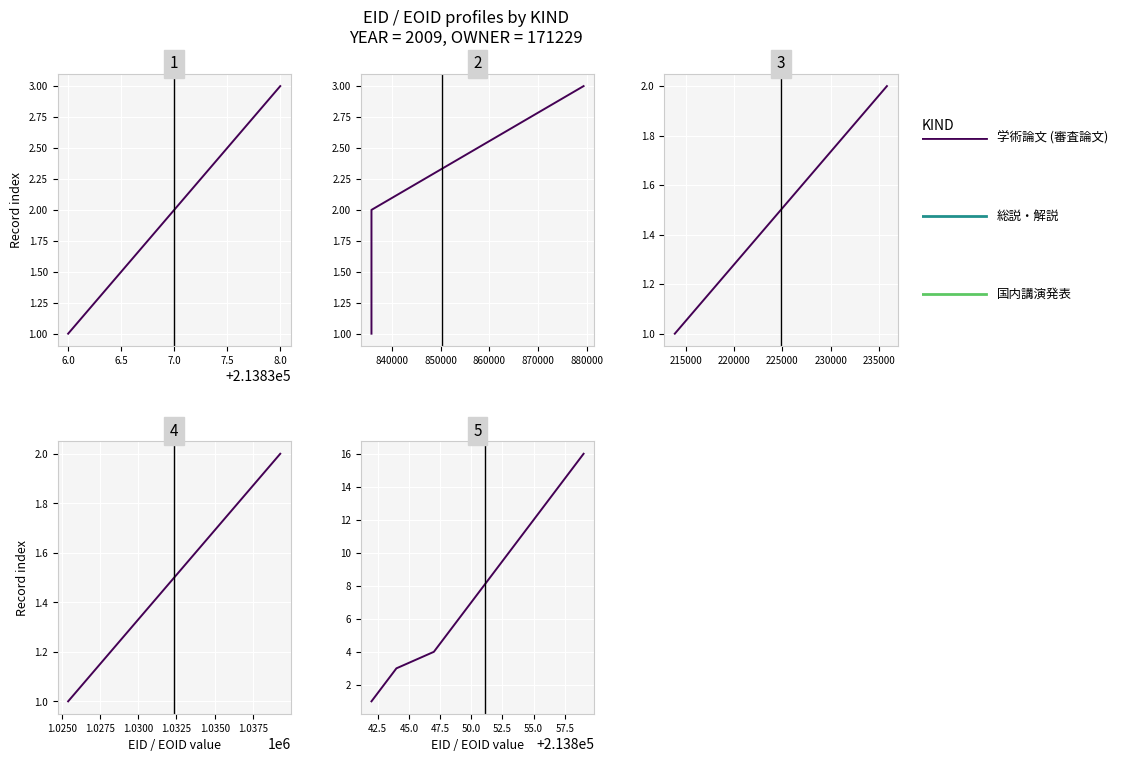

What is the sum of the 国内講演発表 values at 5.5 and 6.0?

1.4